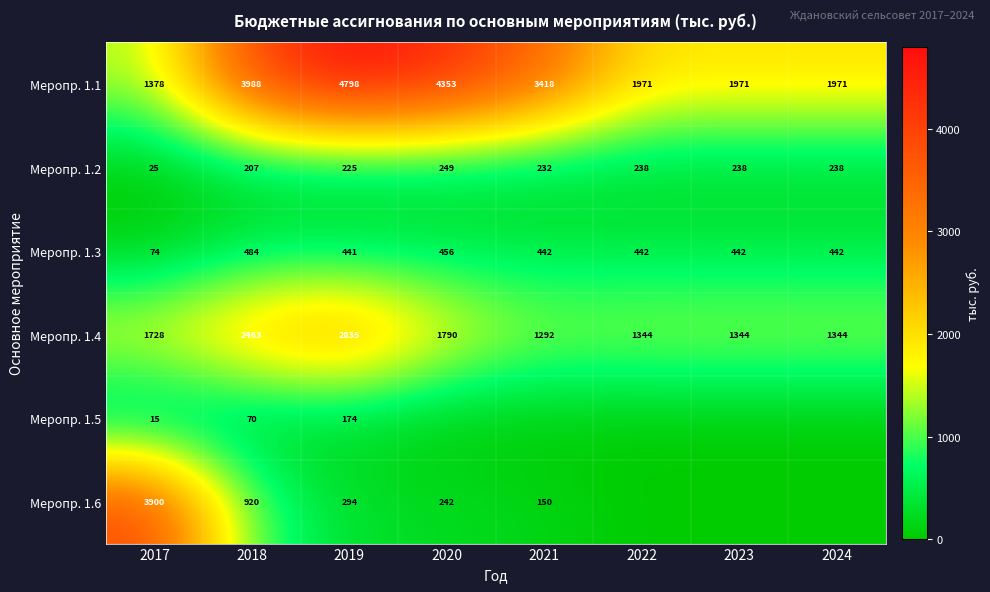

What is the lowest value of the Меропр. 1.4 series?

1292